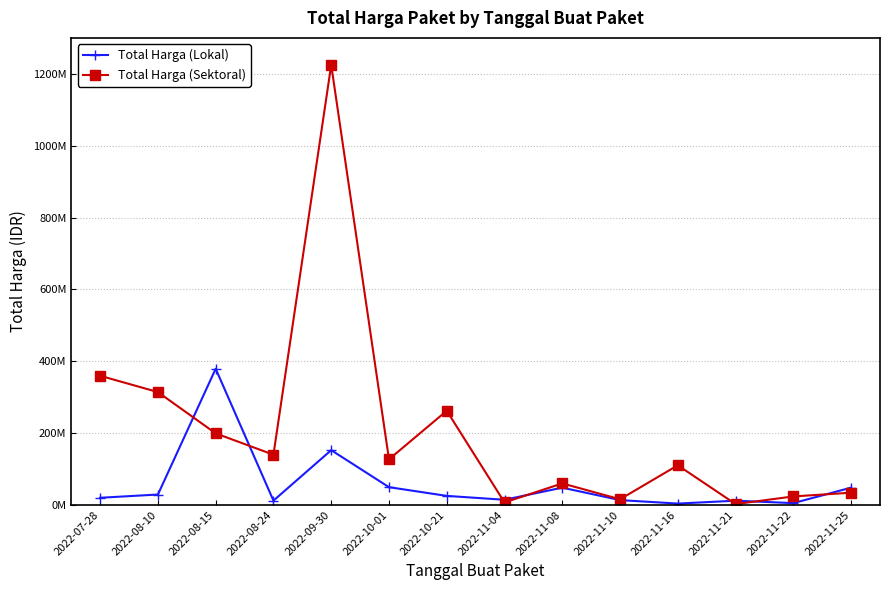

Rank the categories by Total Harga (Lokal) value from lowest to highest.

2022-11-16, 2022-11-22, 2022-11-21, 2022-08-24, 2022-11-10, 2022-11-04, 2022-07-28, 2022-10-21, 2022-08-10, 2022-11-08, 2022-11-25, 2022-10-01, 2022-09-30, 2022-08-15